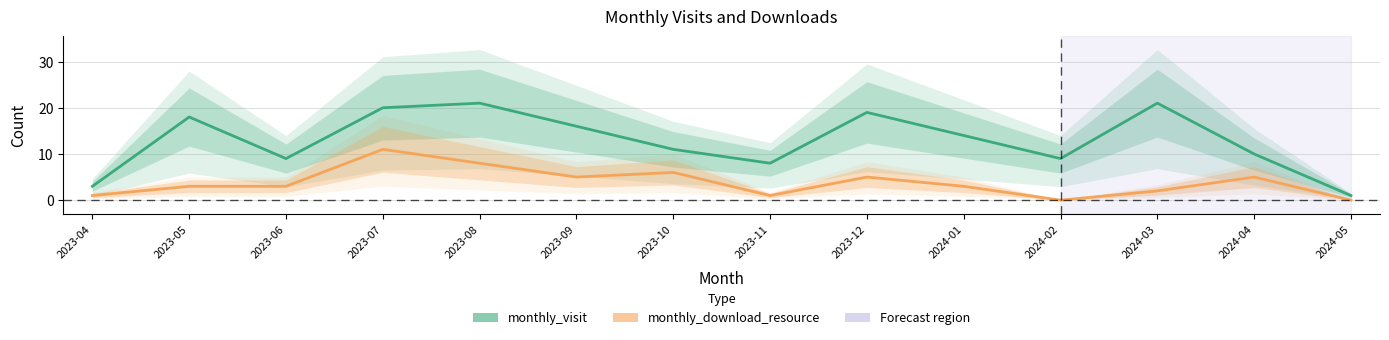

What is the label of the 13th point from the left?

2024-04